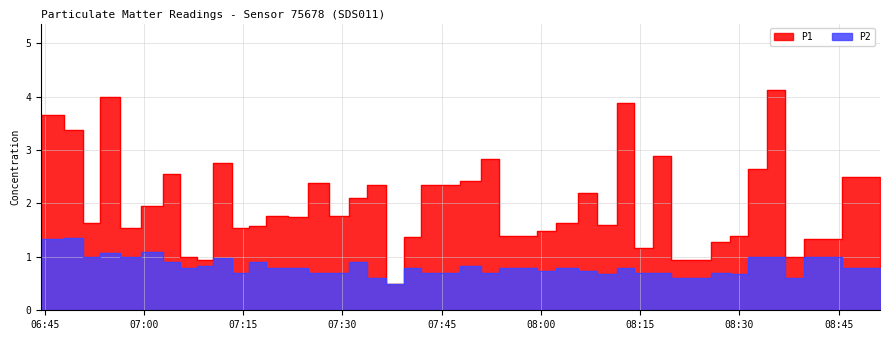

What is the label of the 35th point from the left?

2024-02-14T08:31:16